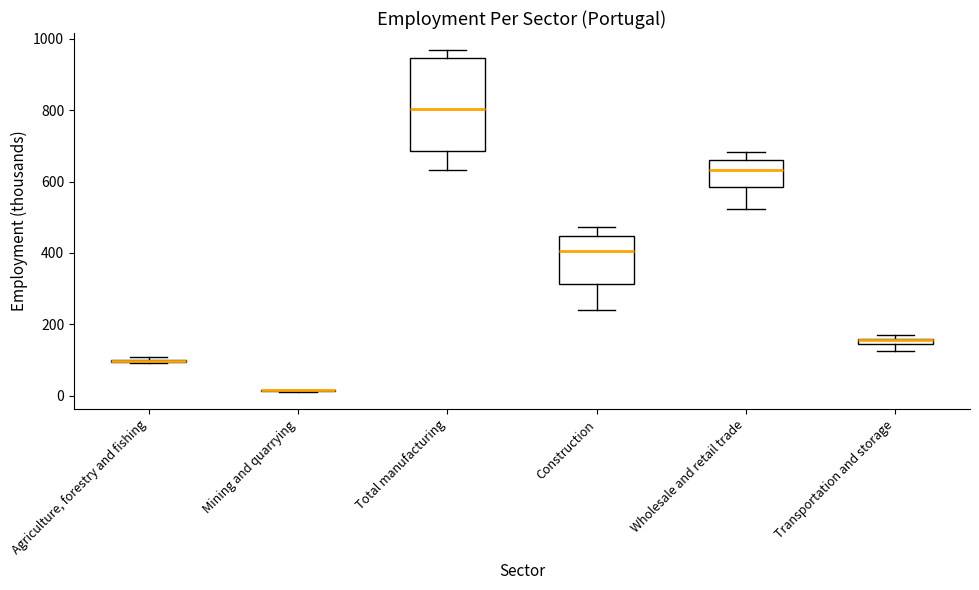

Which box is the tallest, from its lower edge to its upper edge?

Total manufacturing